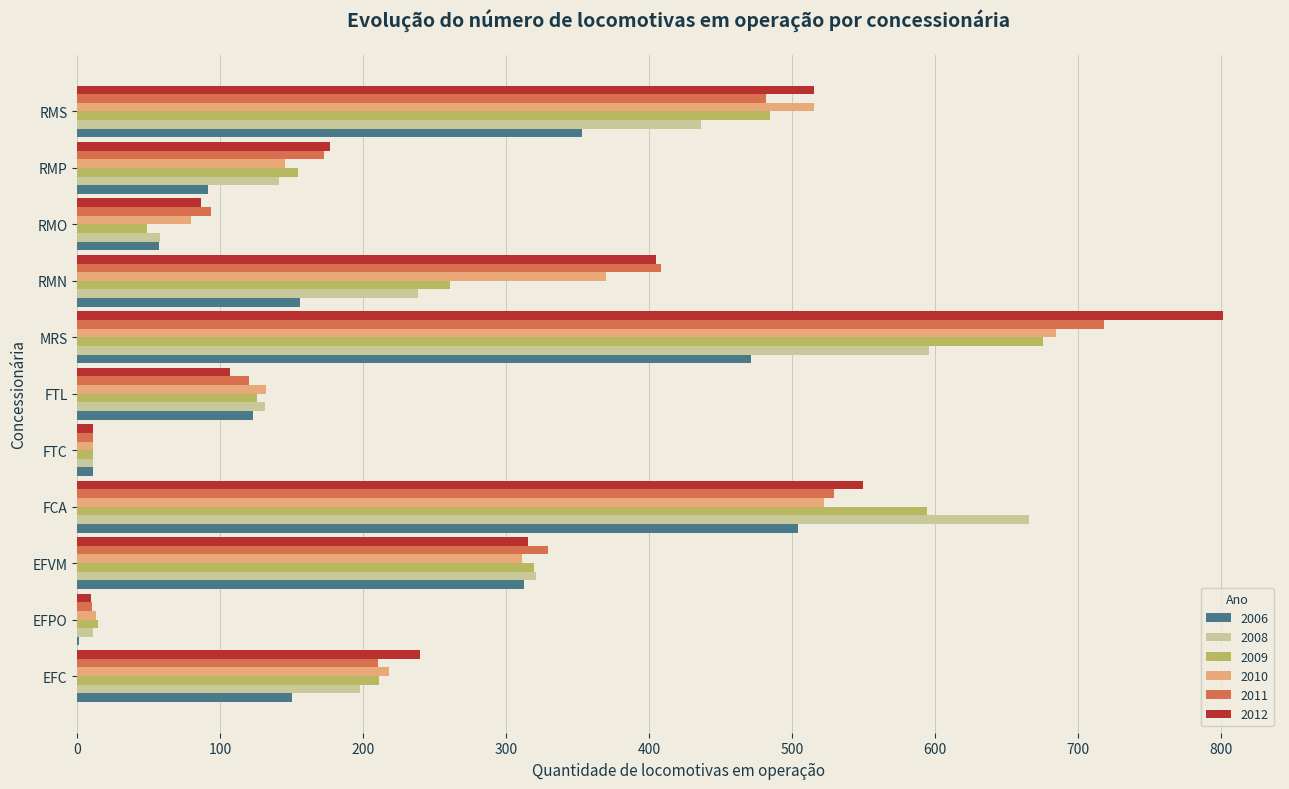

At which label does 2010 reach its peak?

MRS